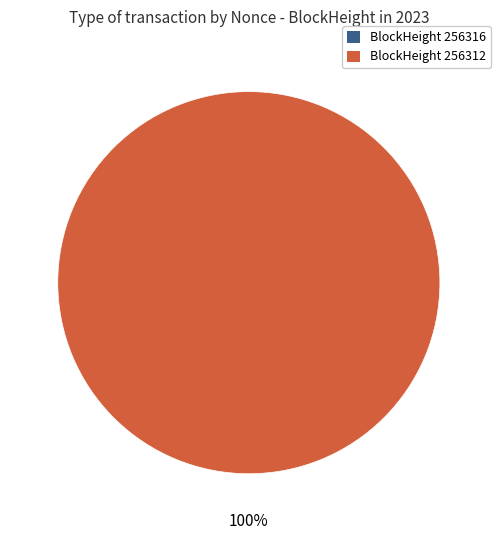

To the nearest percent, what percentage of the pie is 256312?

100%